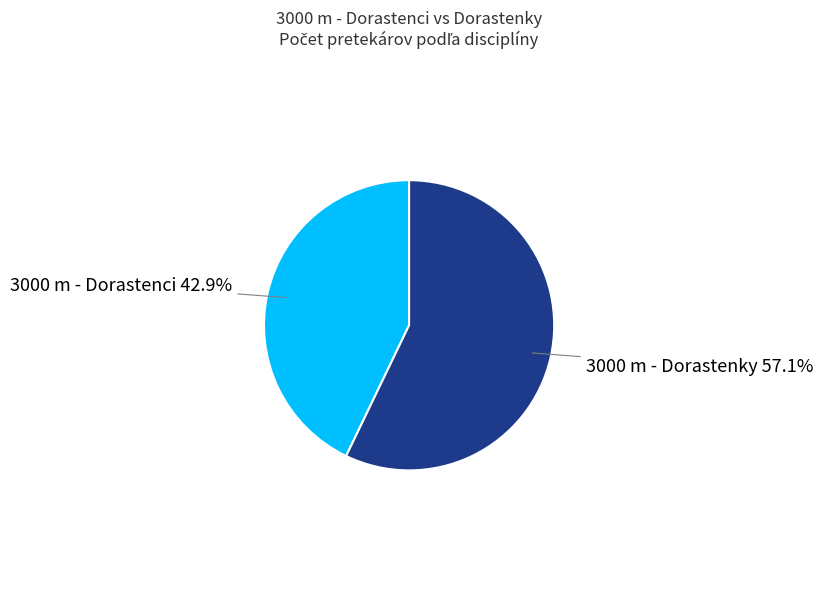

Is there a majority slice in this chart?

Yes